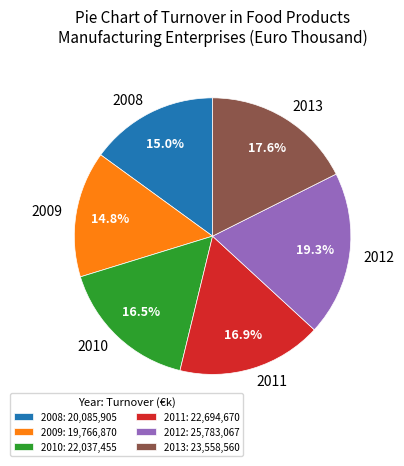

Between 2013 and 2009, which is larger?

2013